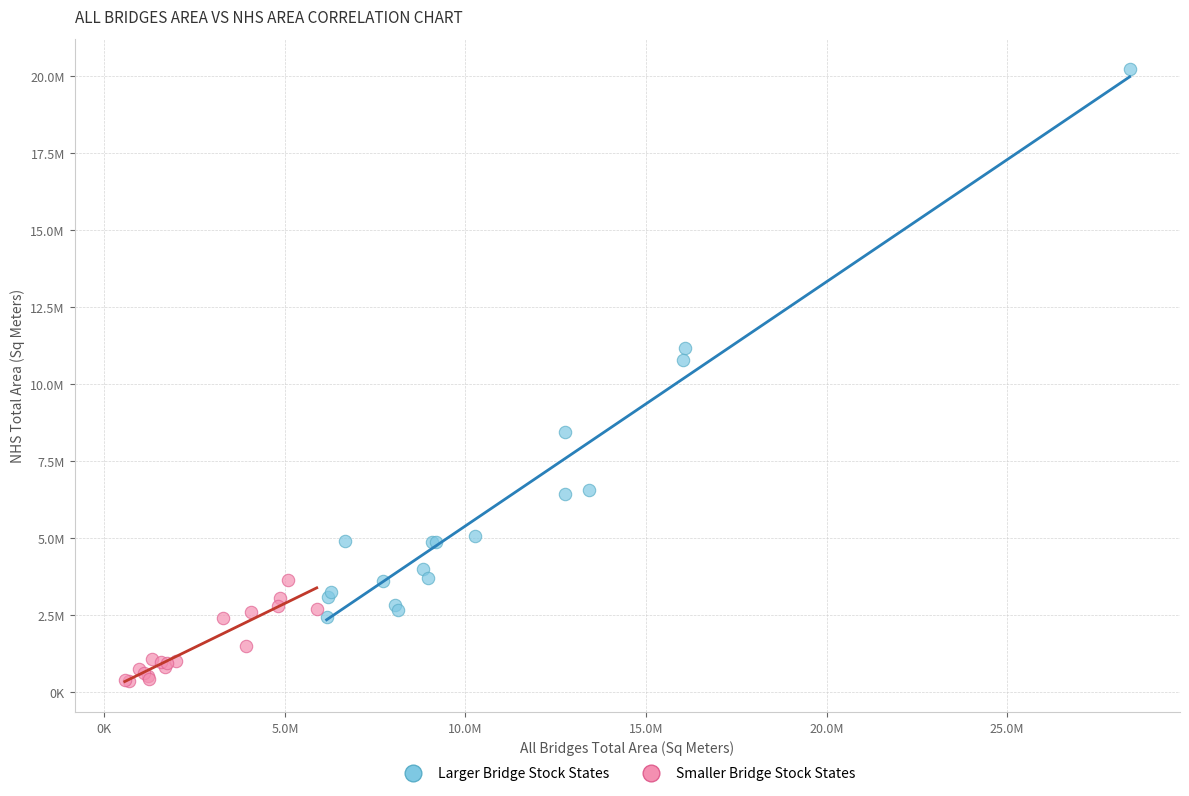

Which series has the largest Y range (max minus min)?

Larger Bridge Stock States